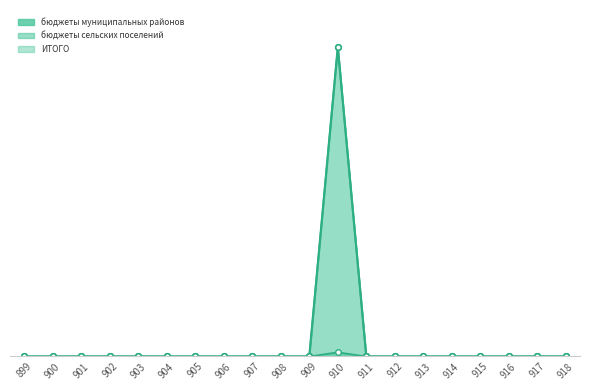

Rank the categories by value from highest to lowest.

910, 899, 900, 901, 902, 903, 904, 905, 906, 907, 908, 909, 911, 912, 913, 914, 915, 916, 917, 918